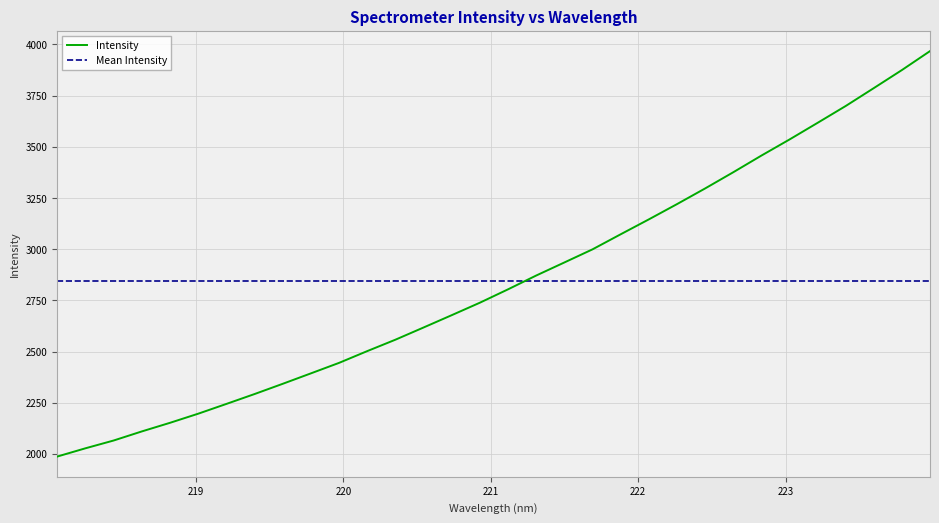

Is this an area chart (filled region under the line)?

No